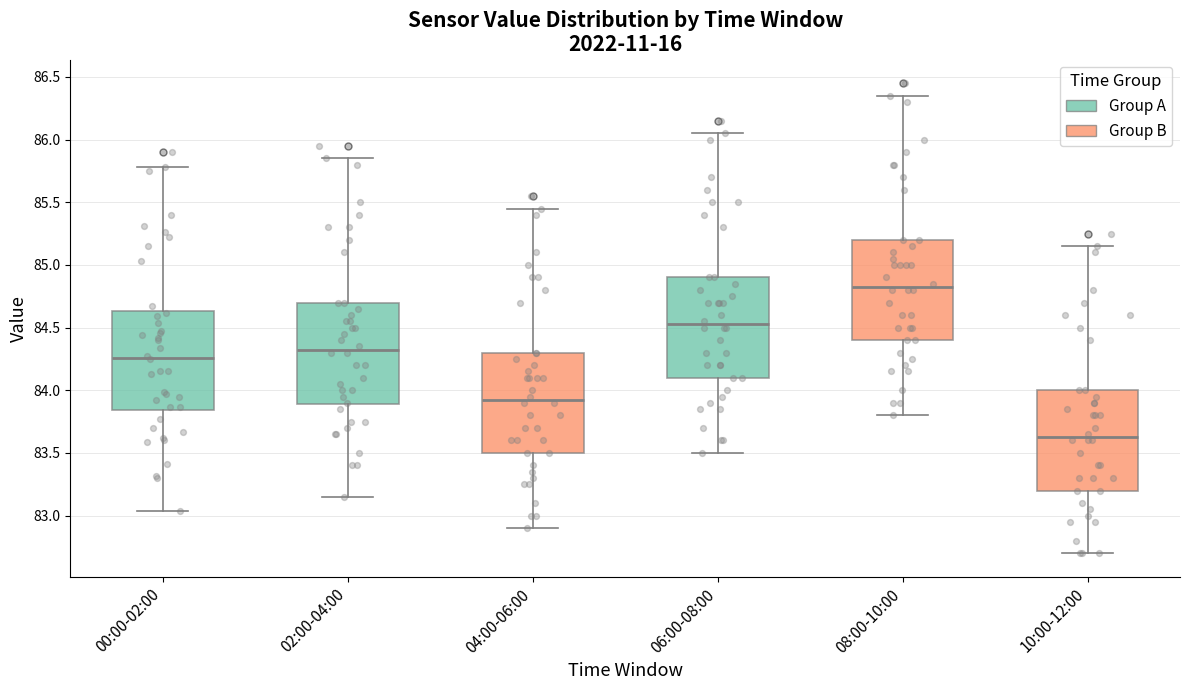

Reading left to right, read every box against the y-axis: the position of its median line, the range the box covers, and the ends of its whiskers. The values are not printed on the chart, so give them approximately, as read against the axis.

00:00-02:00: median 84.25, box 83.85 to 84.65, whiskers 83.05 to 85.80
02:00-04:00: median 84.35, box 83.90 to 84.70, whiskers 83.15 to 85.85
04:00-06:00: median 83.95, box 83.50 to 84.30, whiskers 82.90 to 85.45
06:00-08:00: median 84.55, box 84.10 to 84.90, whiskers 83.50 to 86.05
08:00-10:00: median 84.85, box 84.40 to 85.20, whiskers 83.80 to 86.35
10:00-12:00: median 83.65, box 83.20 to 84.00, whiskers 82.70 to 85.15